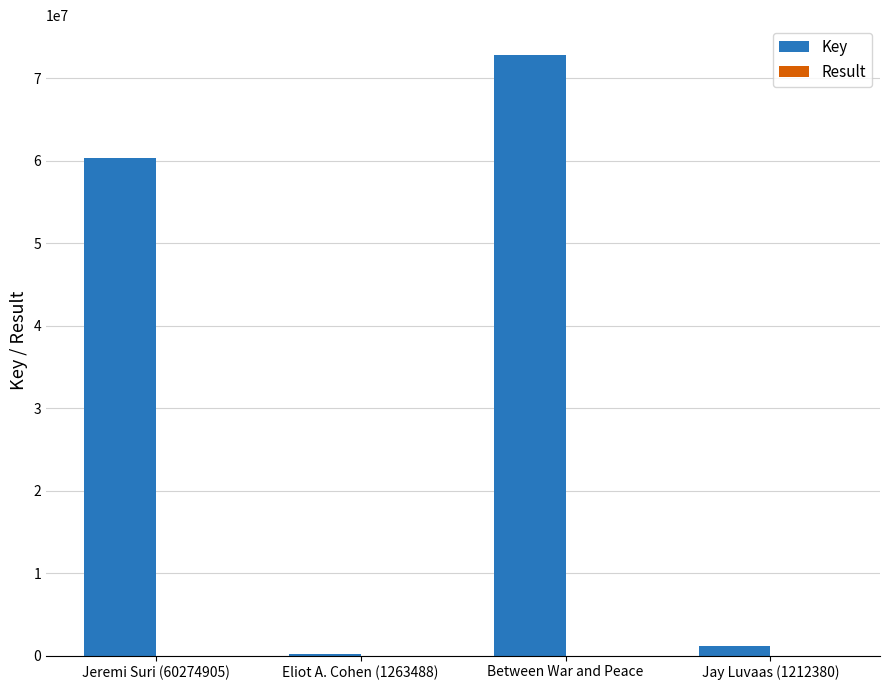

What is the maximum value shown in the chart?

72783897